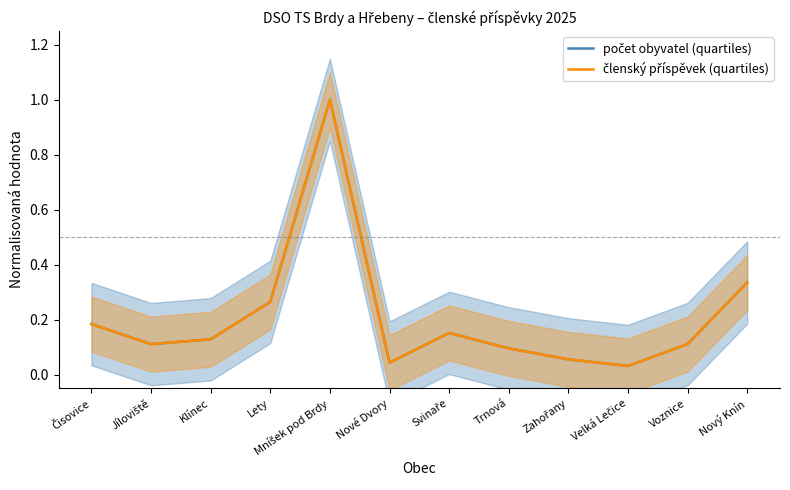

What is the value of the členský příspěvek (quartiles) point at the 11th from the left?

0.1